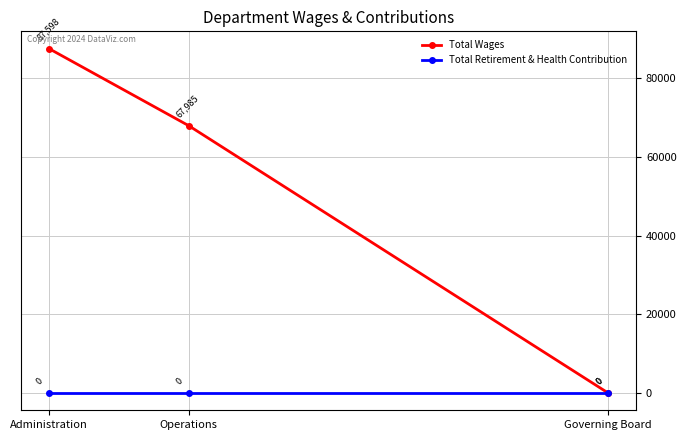

List the series in order of their overall mean, highest first.

Total Wages, Total Retirement & Health Contribution